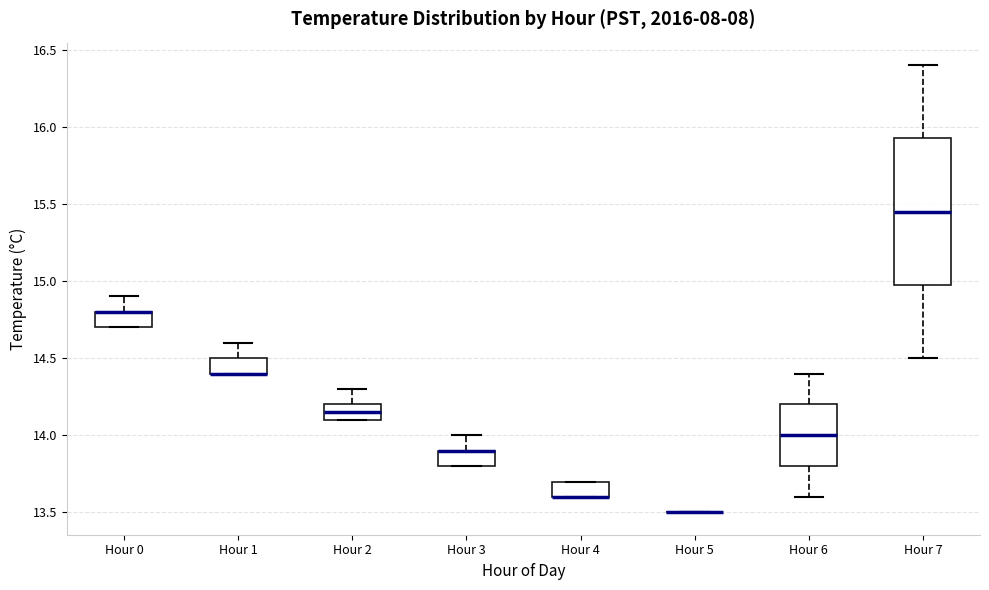

Which box is the tallest, from its lower edge to its upper edge?

Hour 7